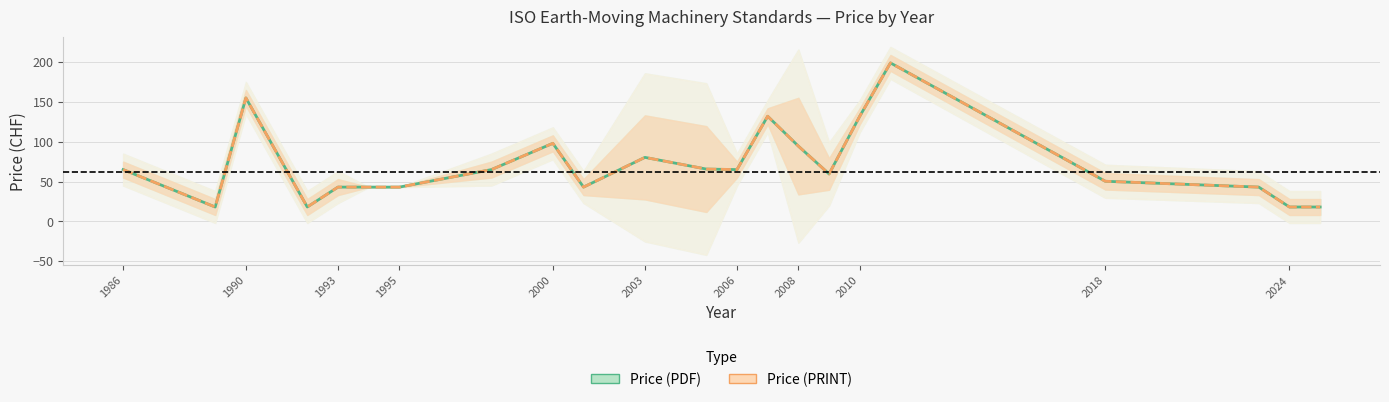

What is the difference between the maximum and minimum values in the Price (PDF) series?

181.0